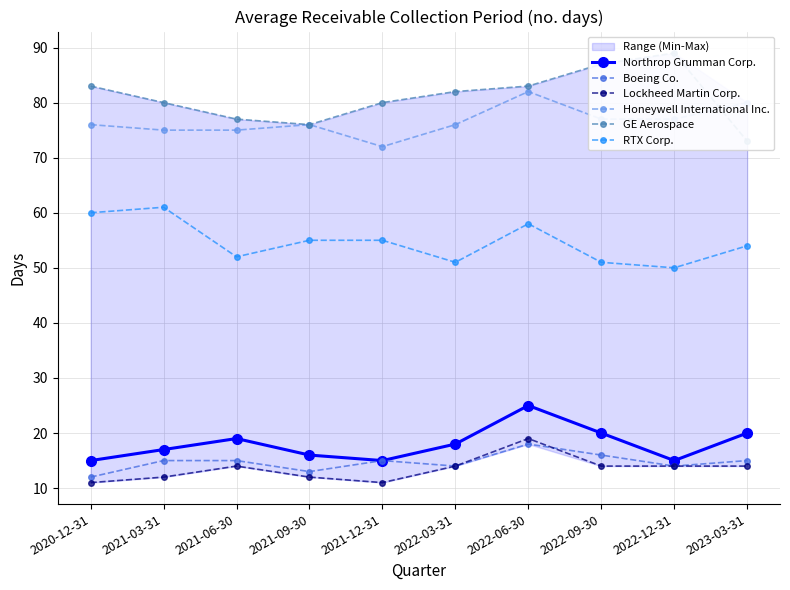

At which label is RTX Corp. closest to 55?

2021-09-30